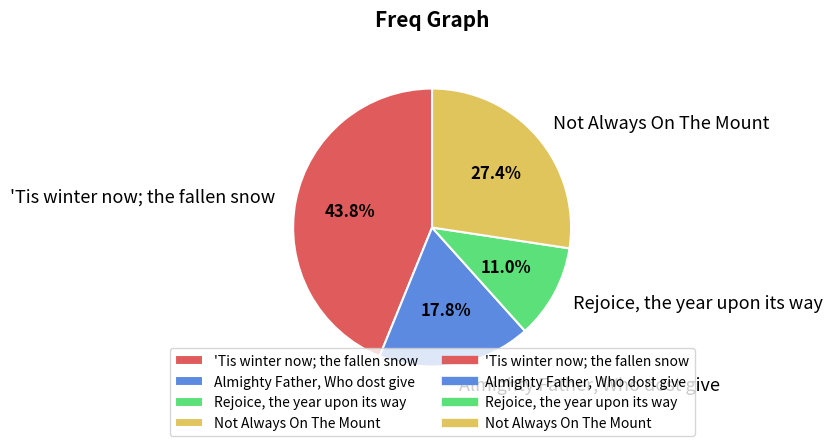

Is it true that Not Always On The Mount is 27% of the pie?

True